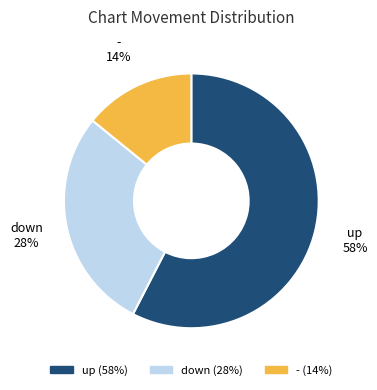

What percentage is the up slice, to the nearest percent?

58%